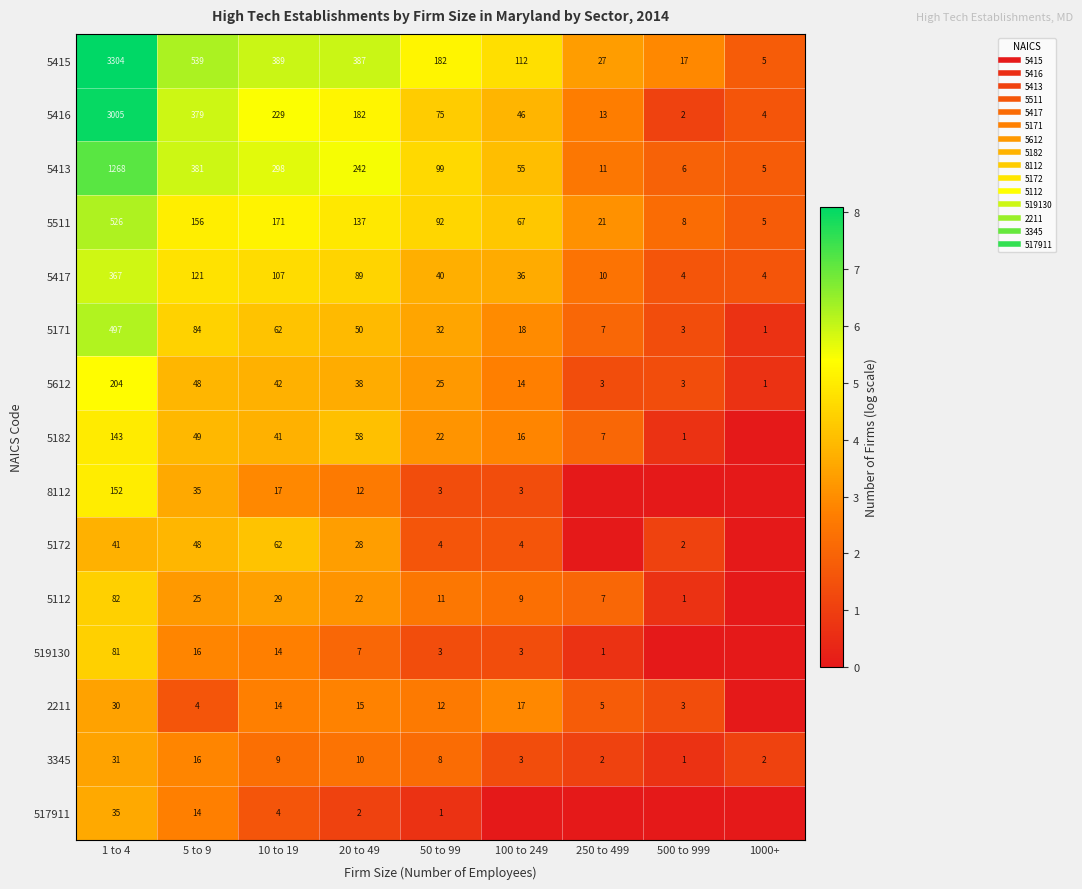

How many categories are shown in the chart?

9